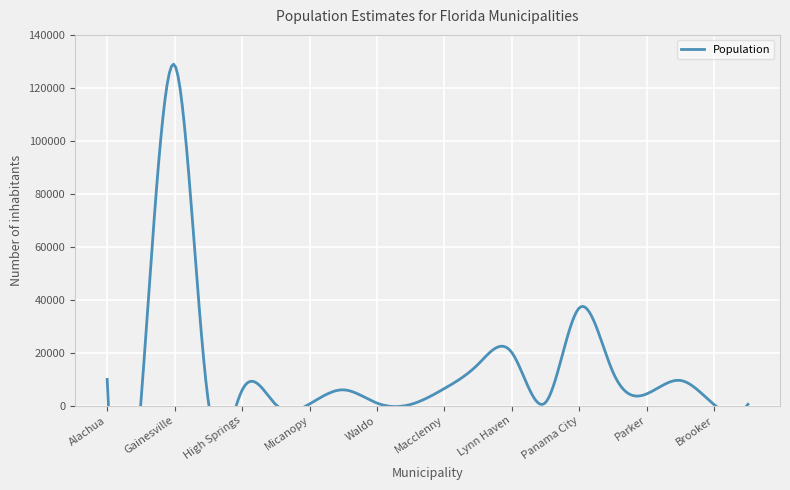

How many data points are less than 5813?

10